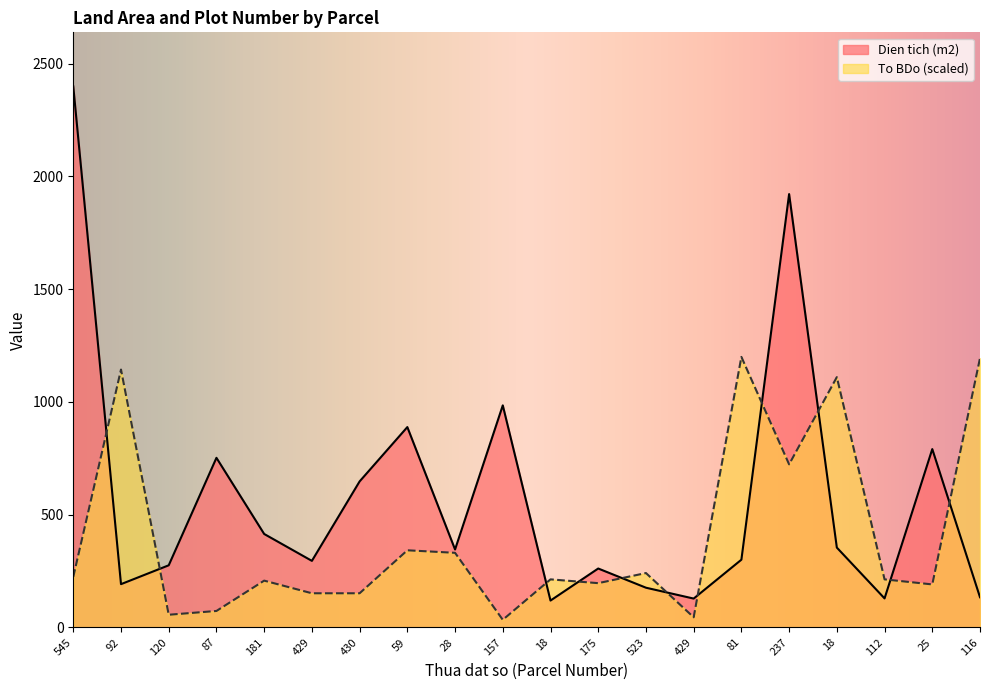

The value of To BDo at 181 is 207.4. True or false?

True